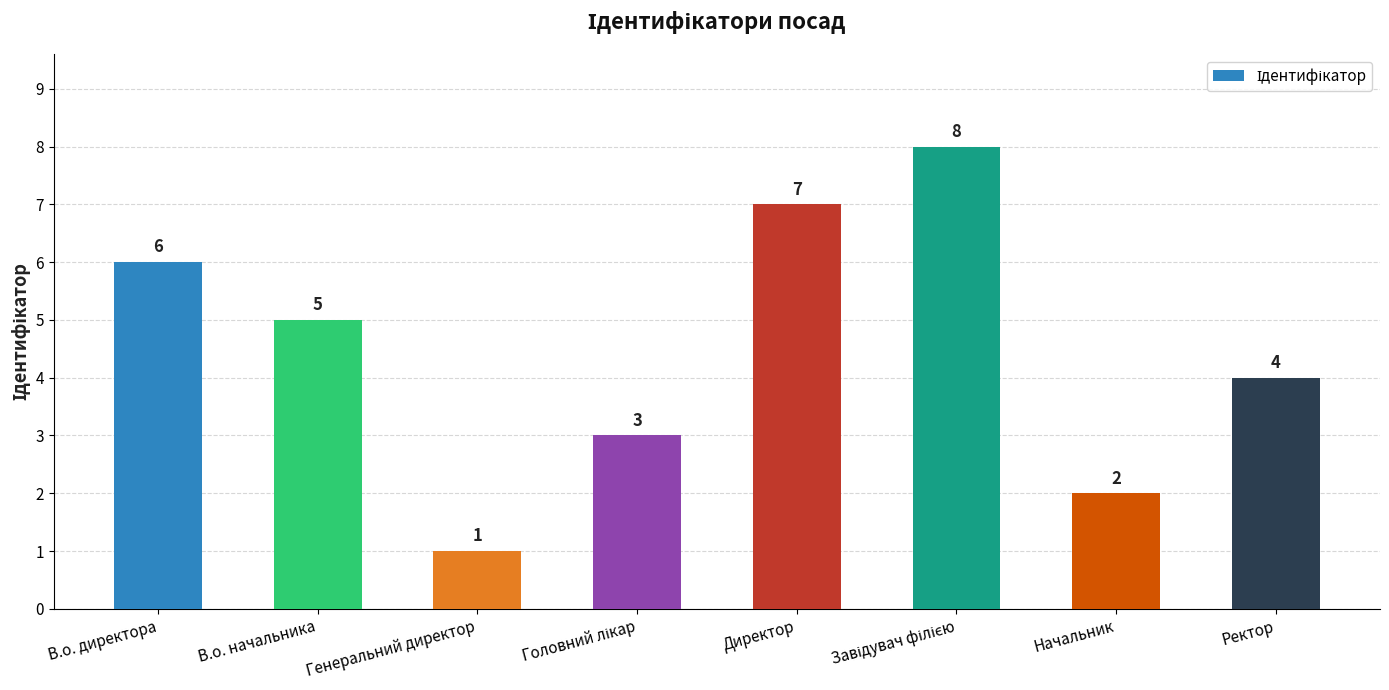

What is the ratio of the value at Начальник to the value at В.о. начальника?

0.4